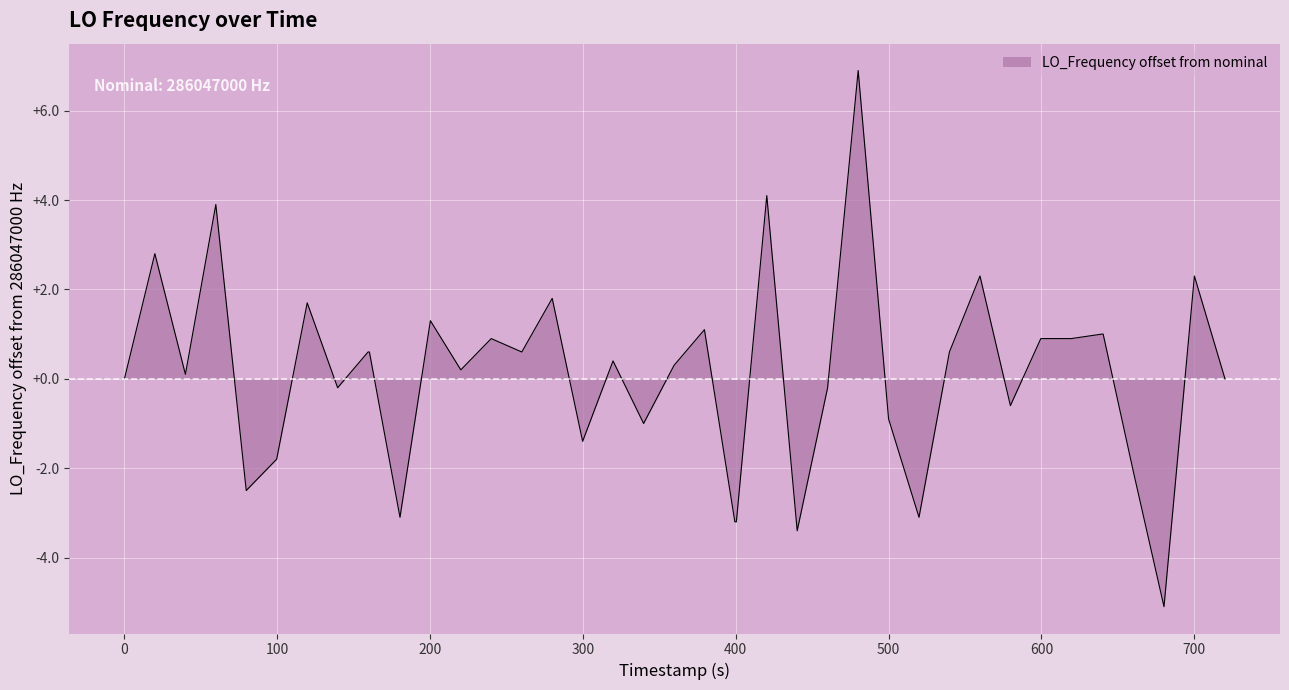

What is the greatest value displayed?

6.9